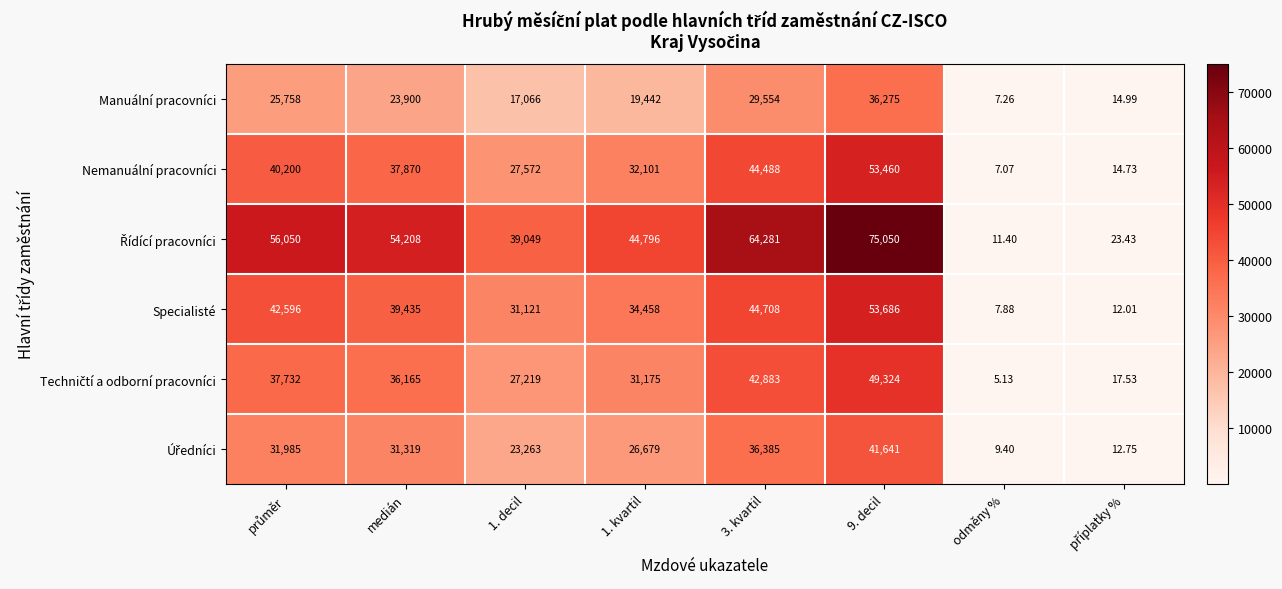

Which label corresponds to the smallest value in the chart?

odměny %